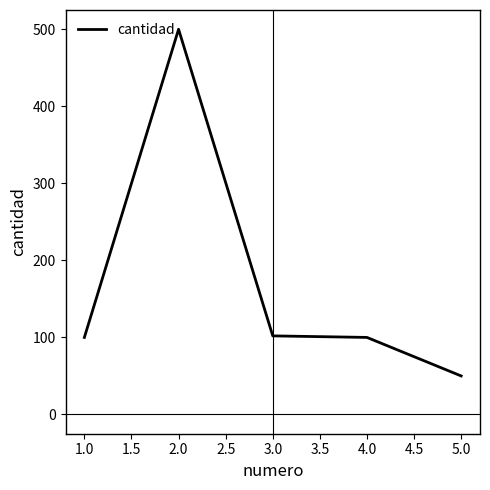

Where is the first local maximum?

2.0